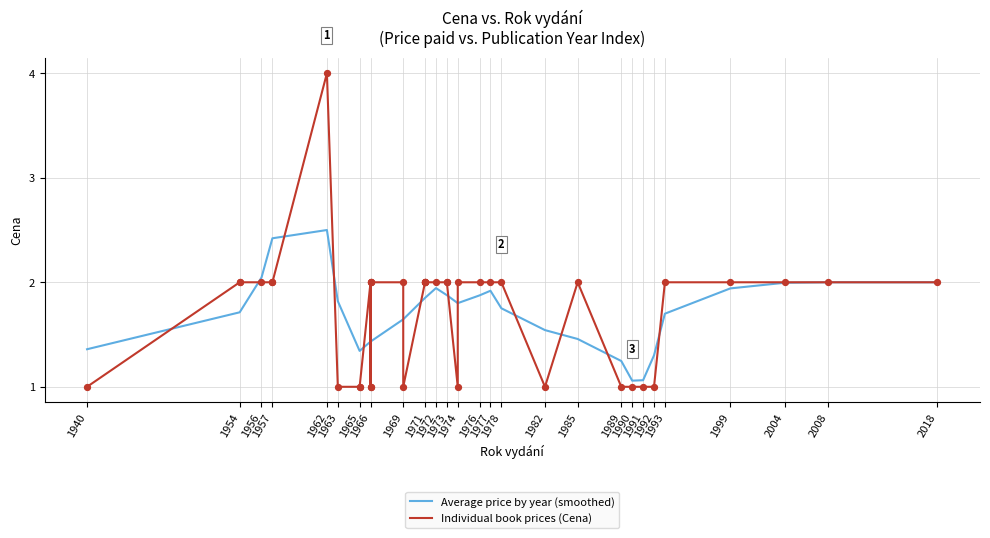

What is the maximum value for Average price by year (smoothed)?

2.5